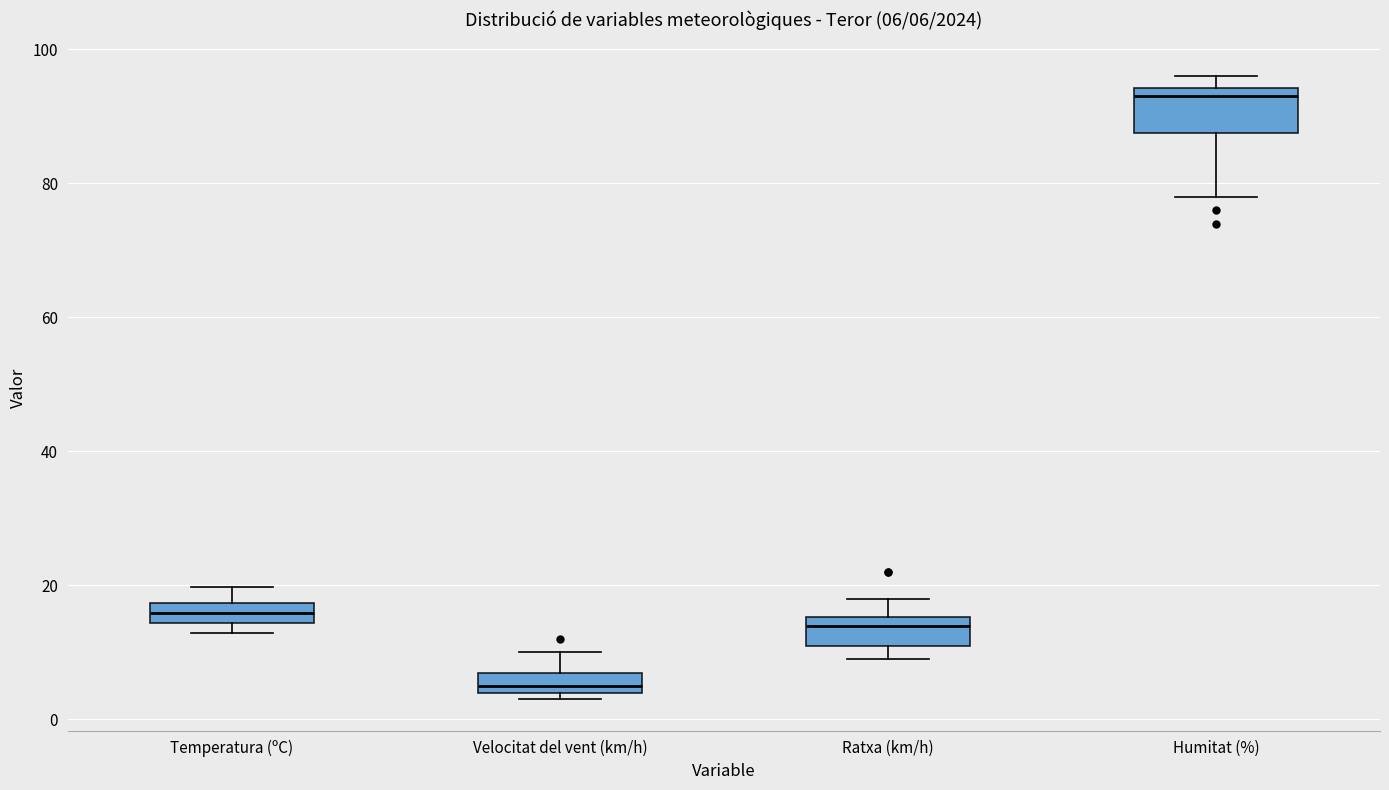

Comparing the boxes themselves (not the whiskers), which one is the tallest?

Humitat (%)